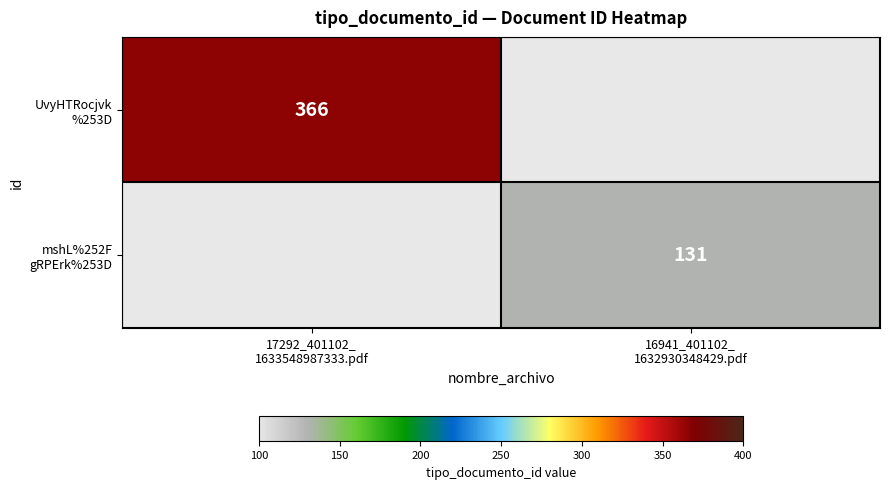

At which category does the chart reach its peak across all series?

17292_401102_
1633548987333.pdf